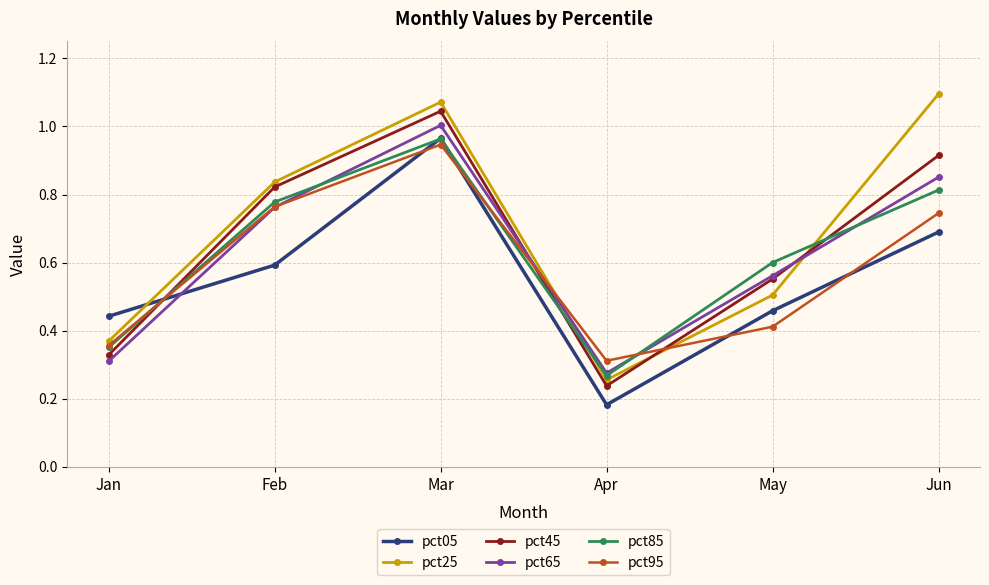

Which label corresponds to the smallest value in the chart?

Apr